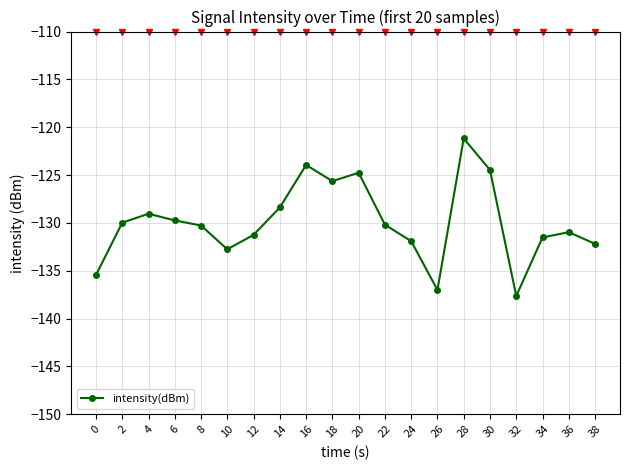

Count the number of data series in this chart.

1